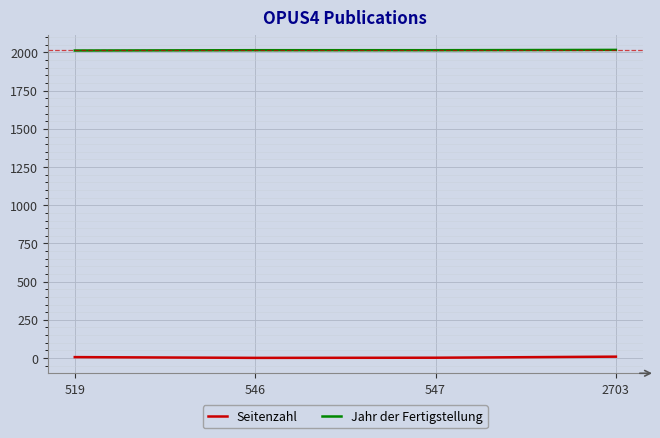

What is the difference between the Jahr der Fertigstellung values at 2703 and 546?

2